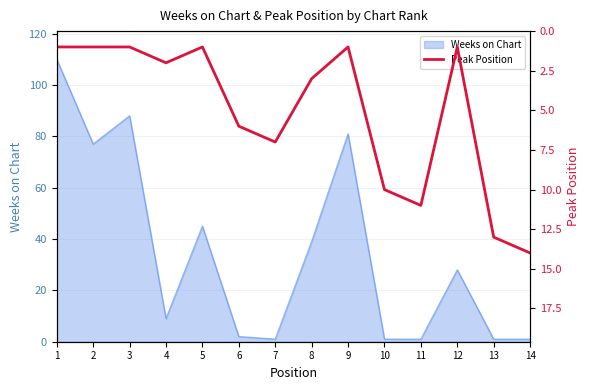

Where is the data nearest to the value 7?

7